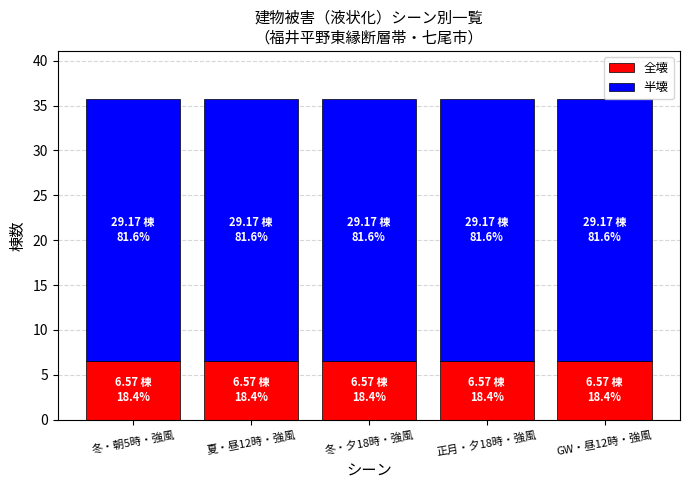

What is the value of the 全壊 bar at the 1st from the left?

6.6